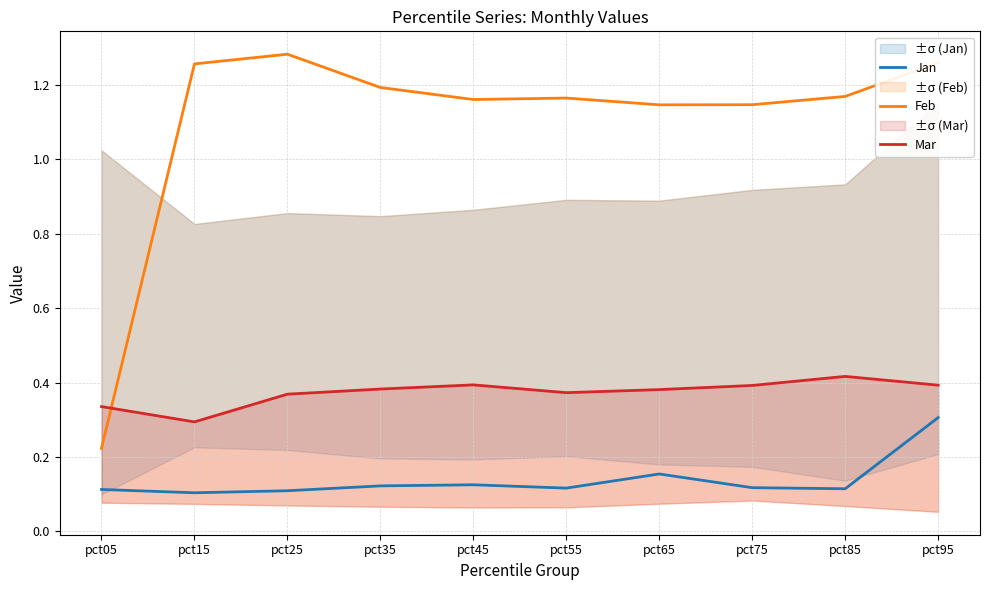

The value of Mar at pct95 is 0.4. True or false?

True